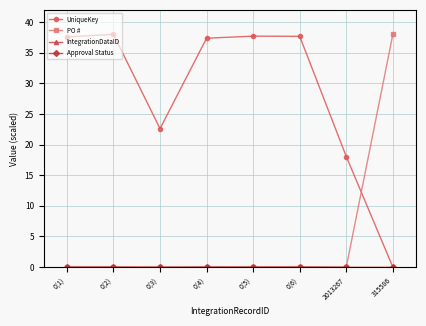

Is this an area chart (filled region under the line)?

No